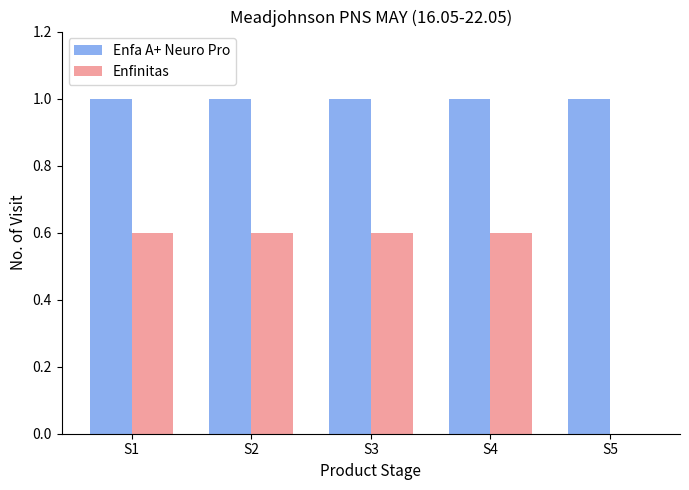

Between S3 and S5, which series saw the biggest shift?

Enfinitas